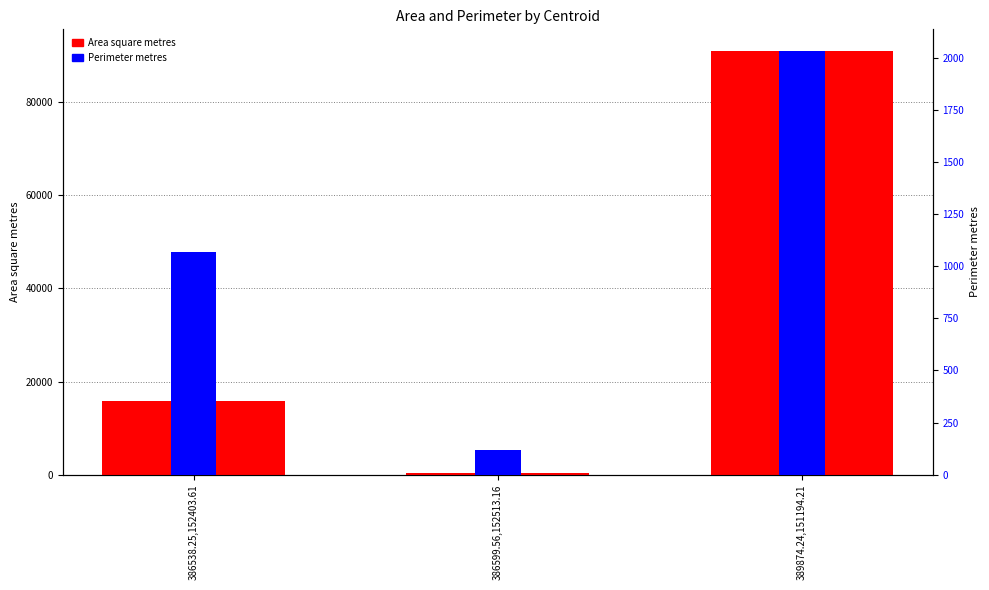

What is the average value of the Area square metres series?

35770.8